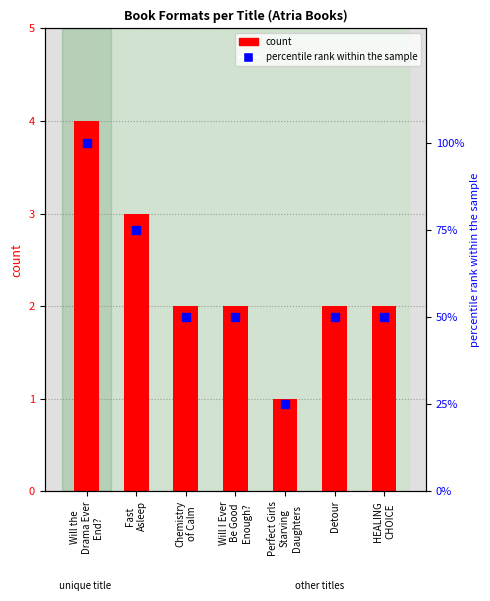

What are all the series names shown in the legend?

count, percentile rank within the sample